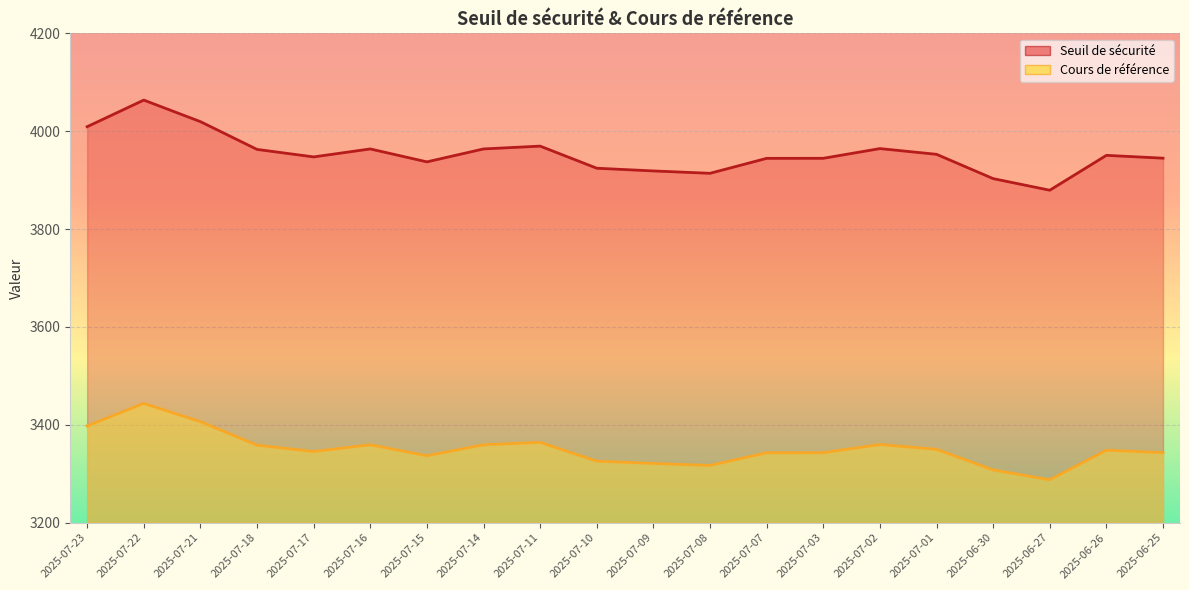

At how many categories does at least one series exceed 3318?

20